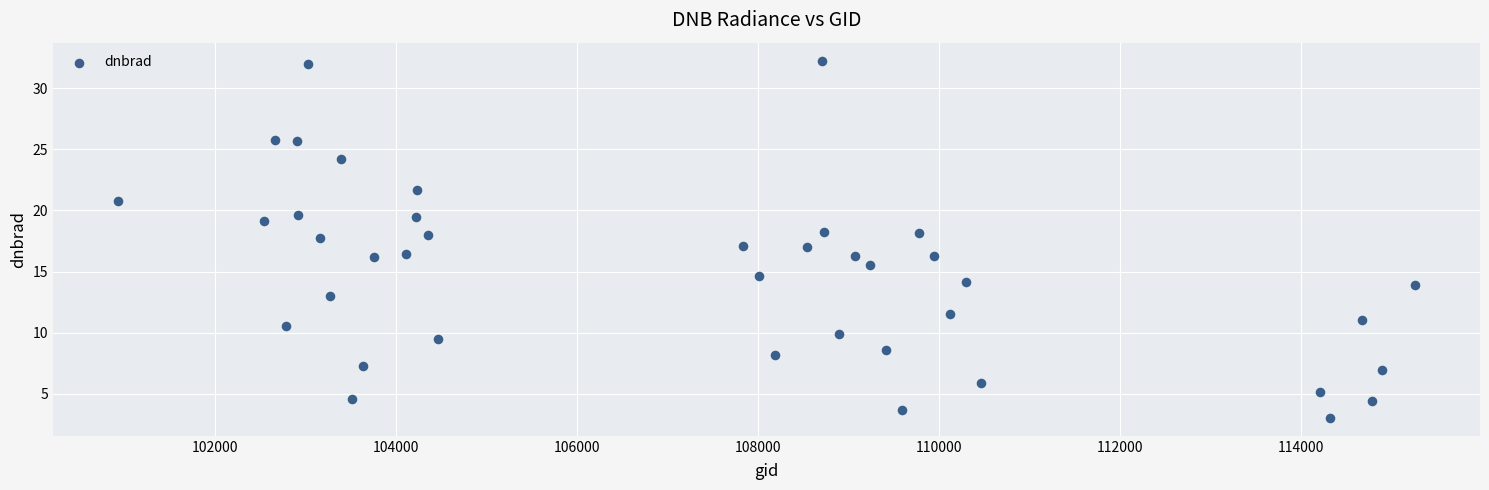

What is the range of X values (max minus min)?

14335.0